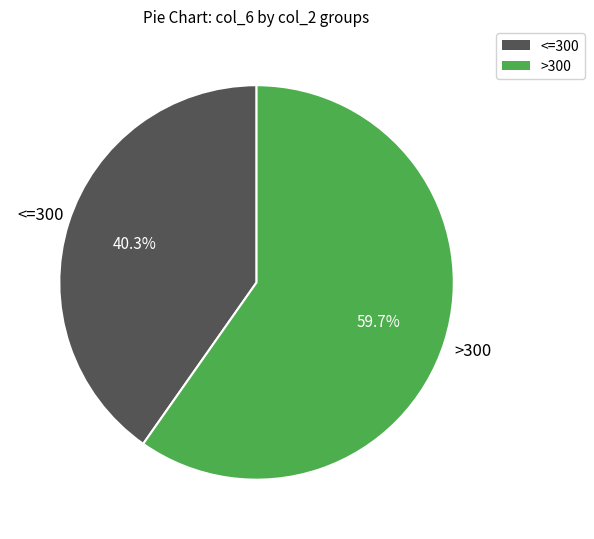

Does any single category account for the majority?

Yes